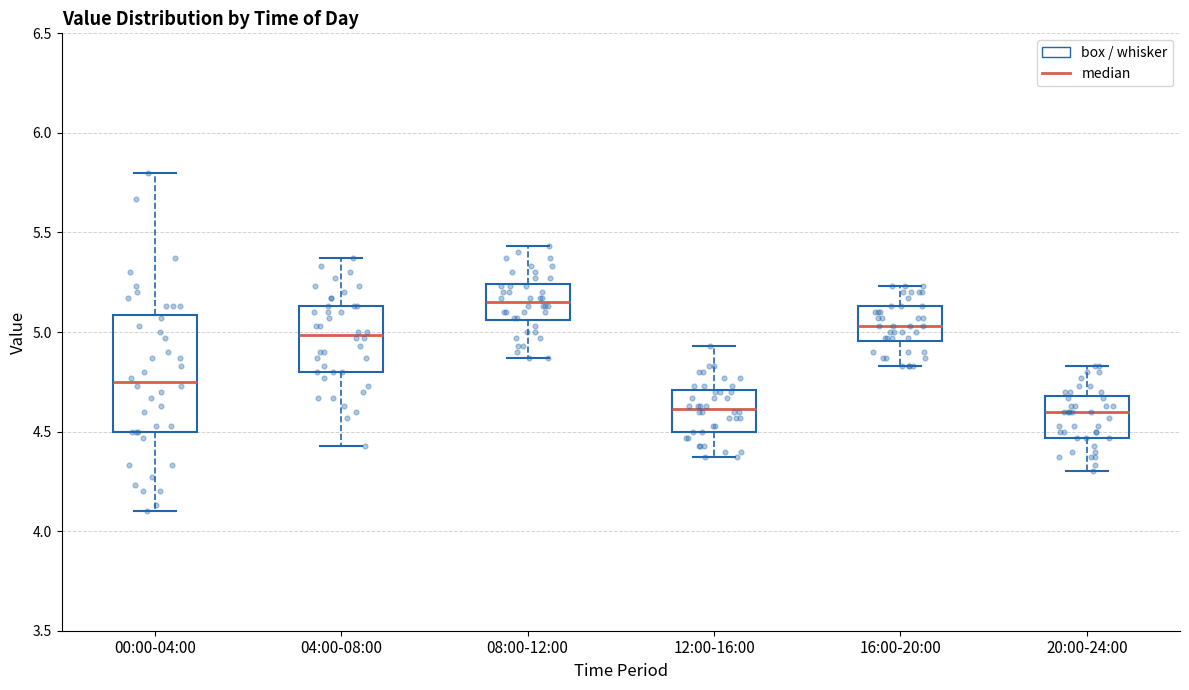

Where does the lower whisker of the box for 04:00-08:00 end on the y-axis? The values are not printed on the chart, so give them approximately, as read against the axis.

4.45